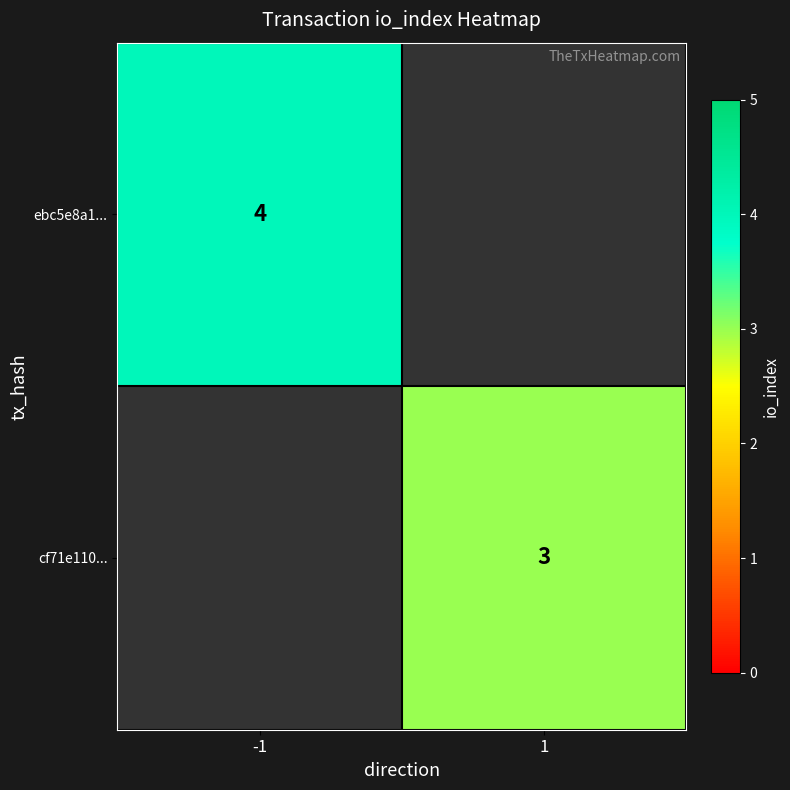

The value of ebc5e8a1... at -1 is 2.5. True or false?

False